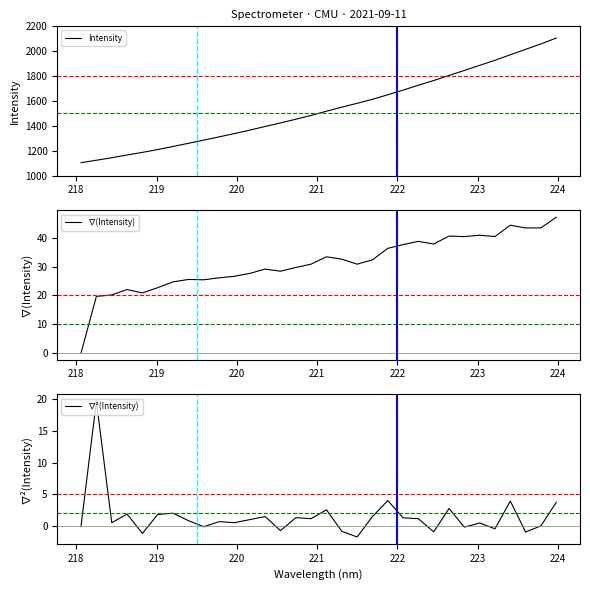

How many data points does each series have?

32